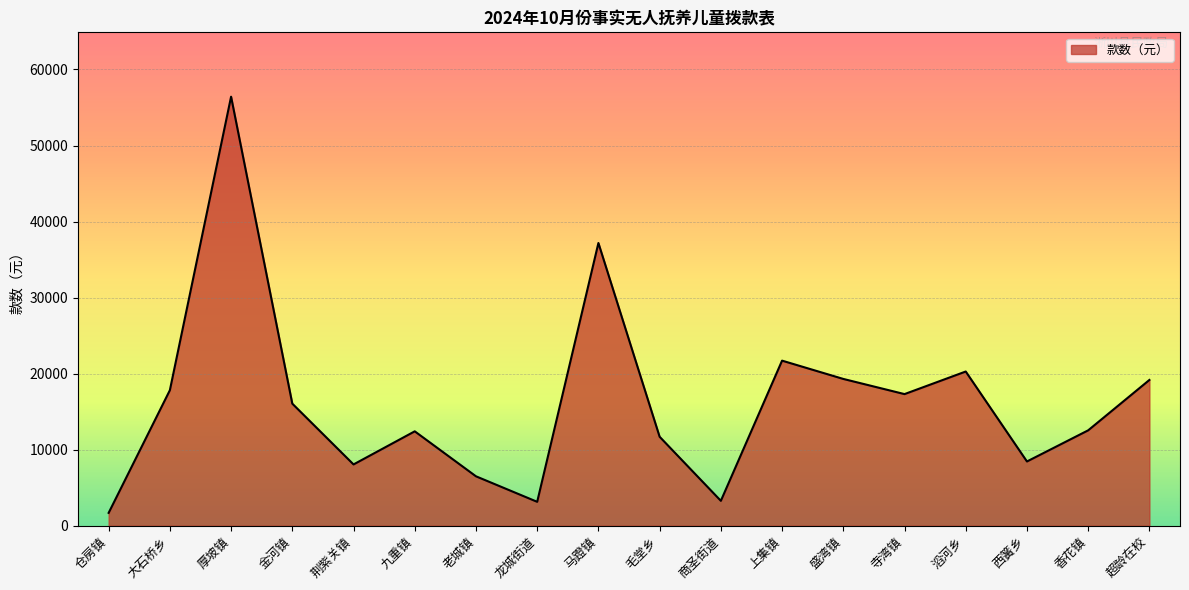

What is the difference between the second highest and second lowest values?

34035